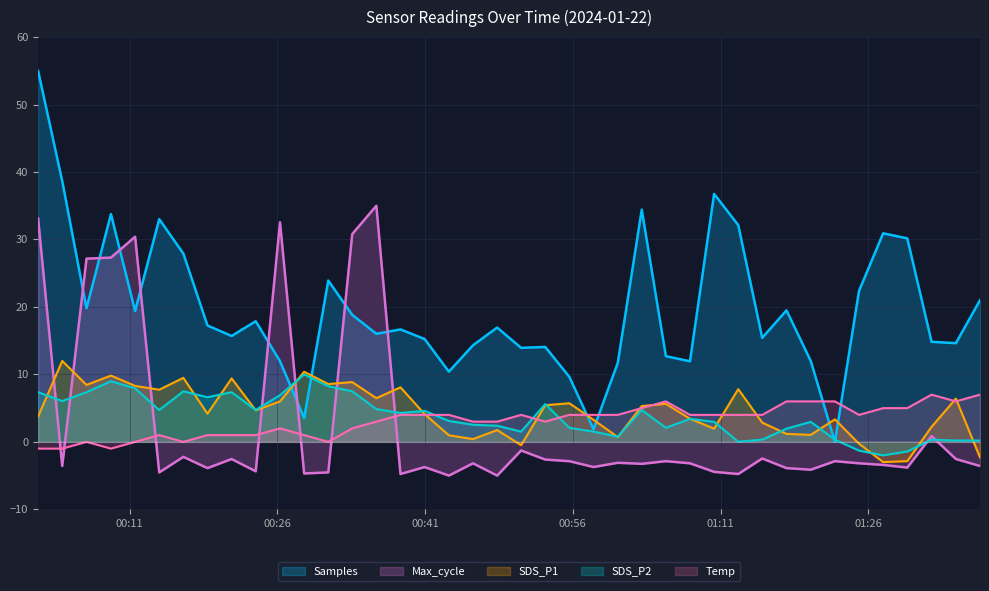

What is the spread (max minus min) of values at 2024/01/22 00:48:19?

21.9